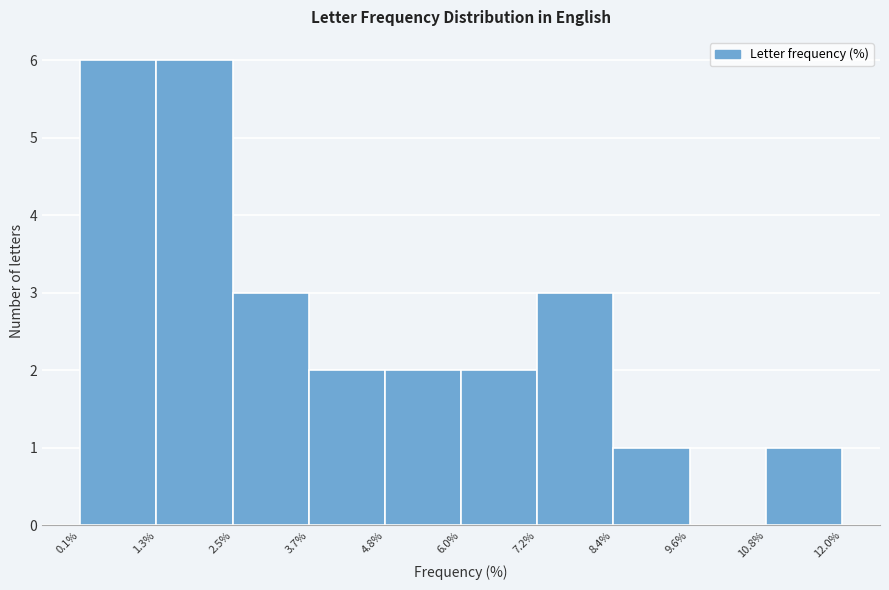

What is the height of the bar covering 3.7% to 4.8% on the x-axis? The values are not printed on the chart, so give them approximately, as read against the axis.

2